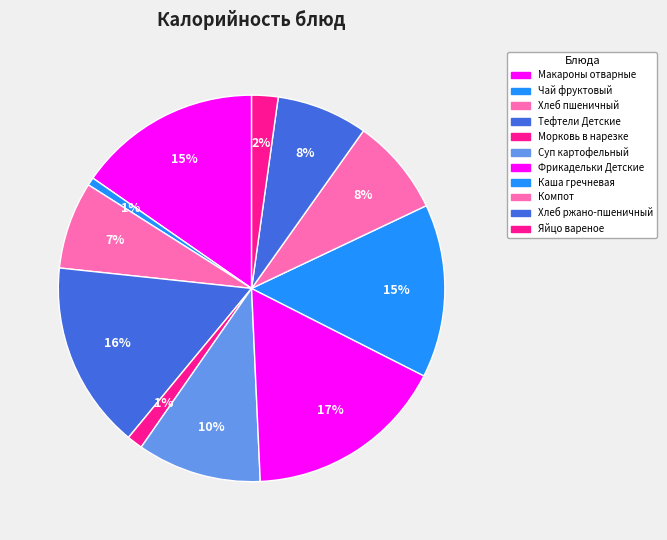

What percentage is the Макароны отварные slice, to the nearest percent?

15%